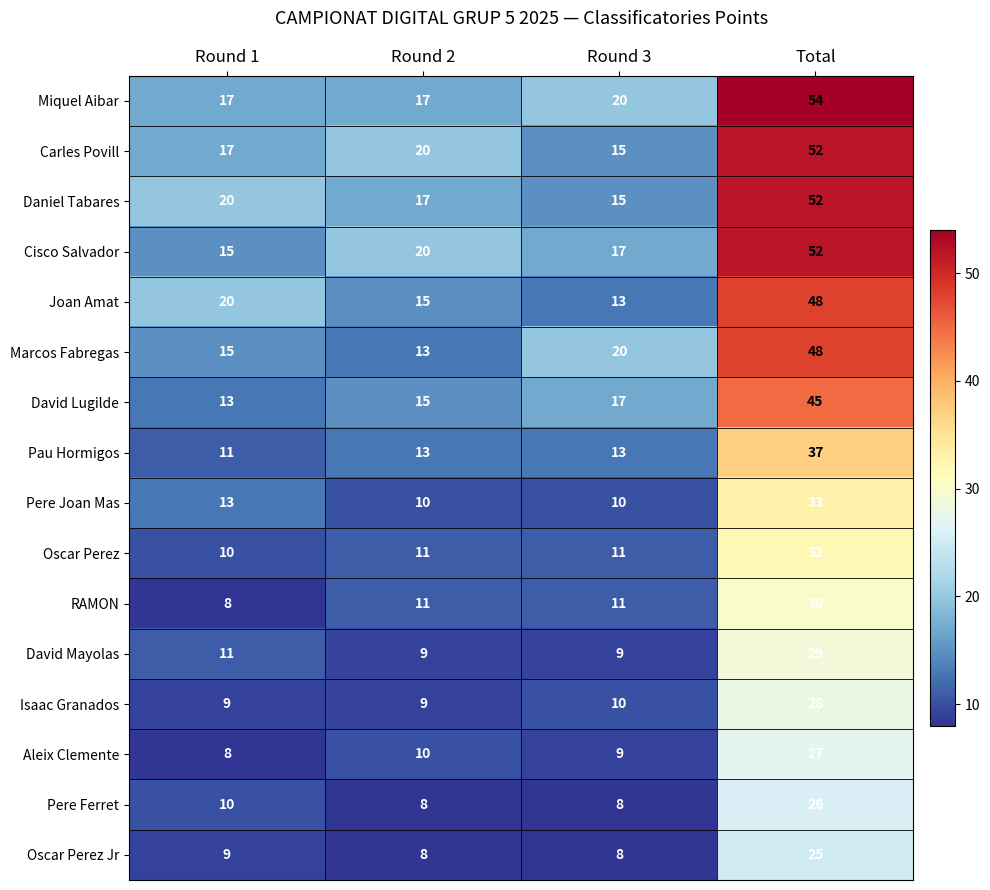

What is the sum of all Pere Joan Mas values?

66